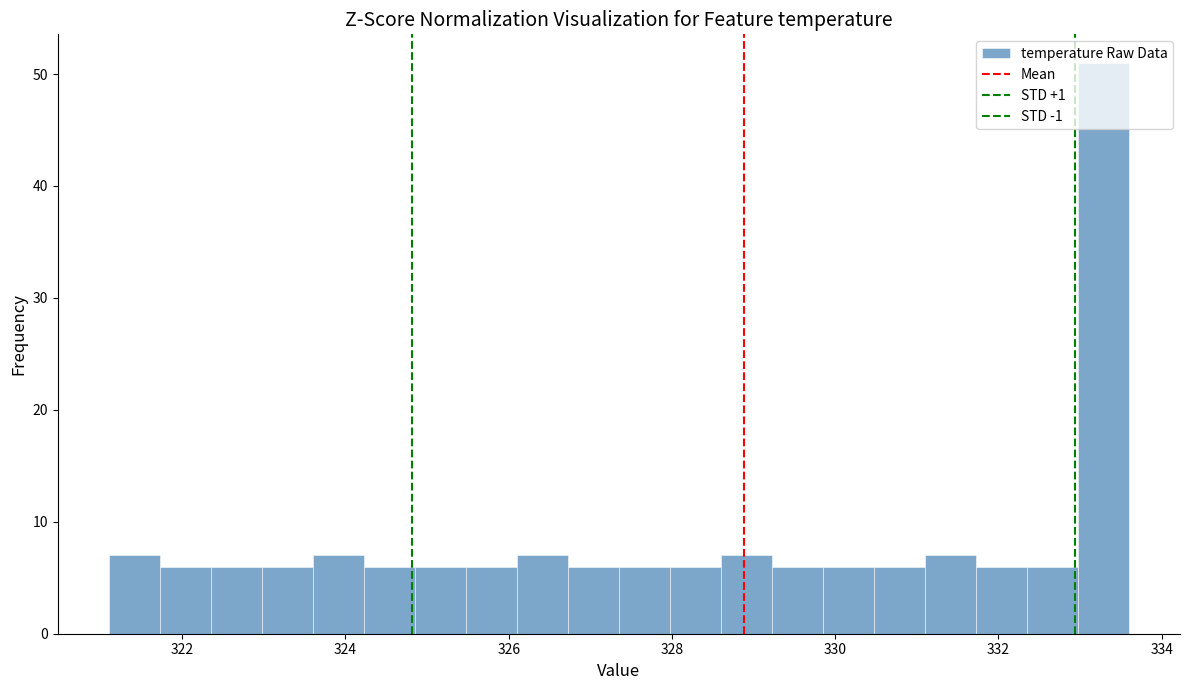

Read against the x-axis, roughly where is the centre of the tallest bar?

333.2